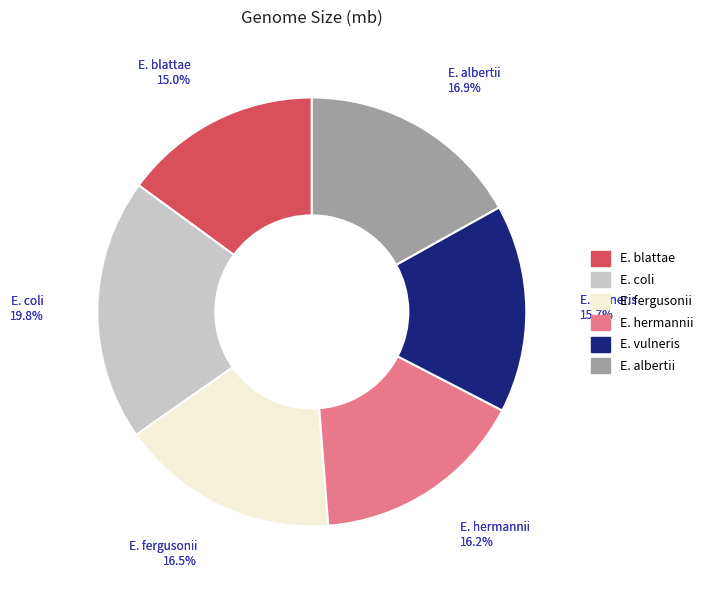

Does Escherichia vulneris represent more than half of the total?

No